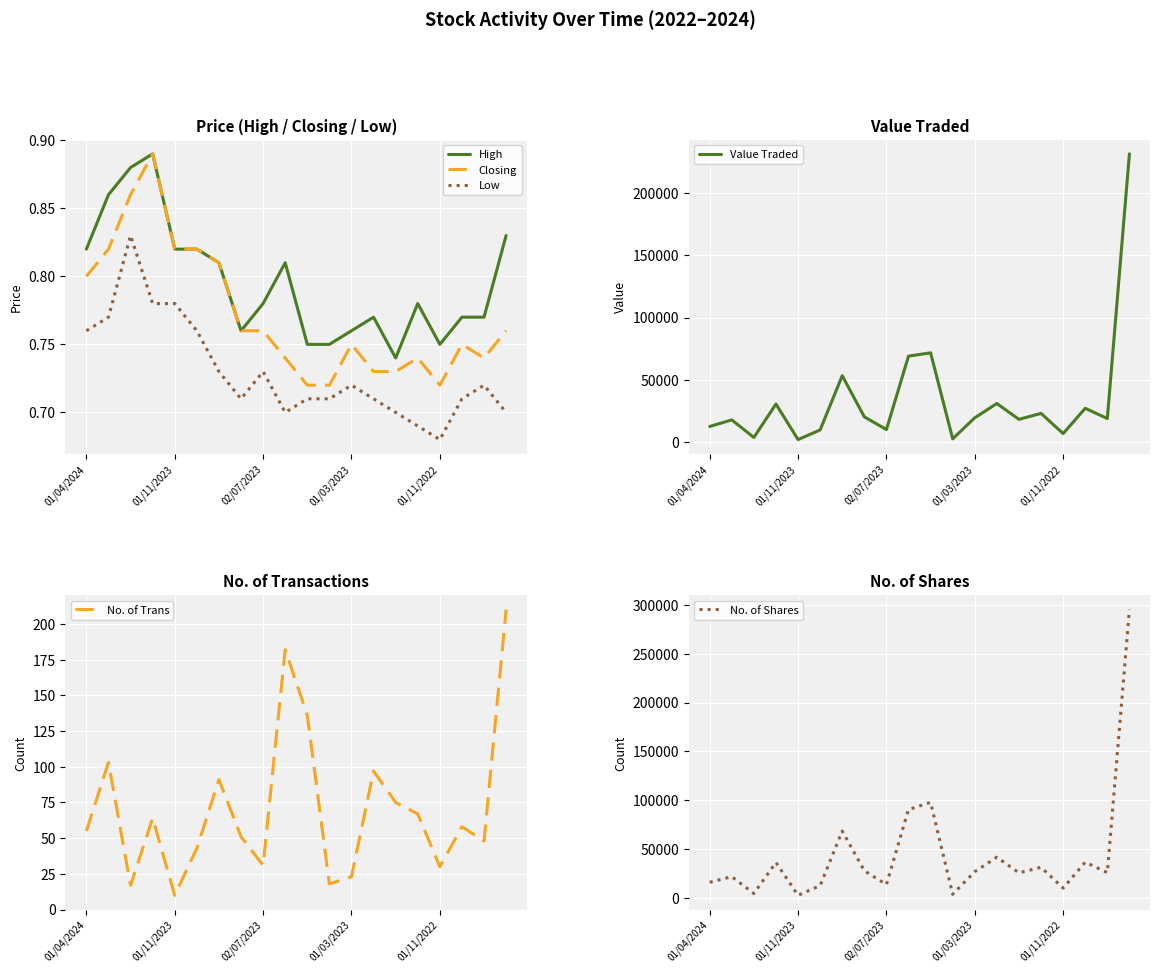

True or false: Low and High intersect in this chart.

False